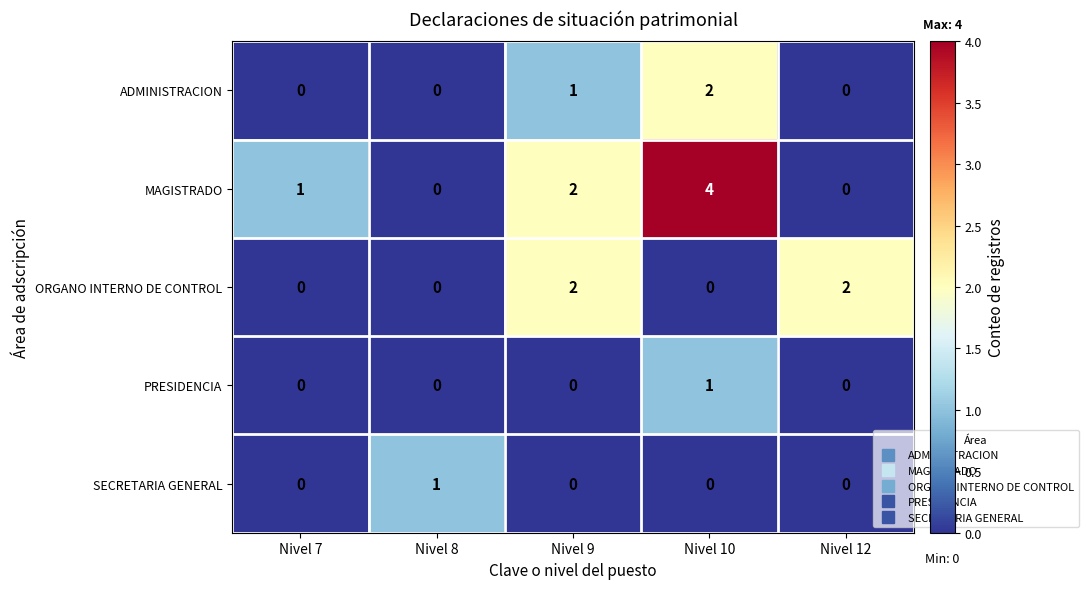

What is the spread (max minus min) of values at Nivel 9?

2